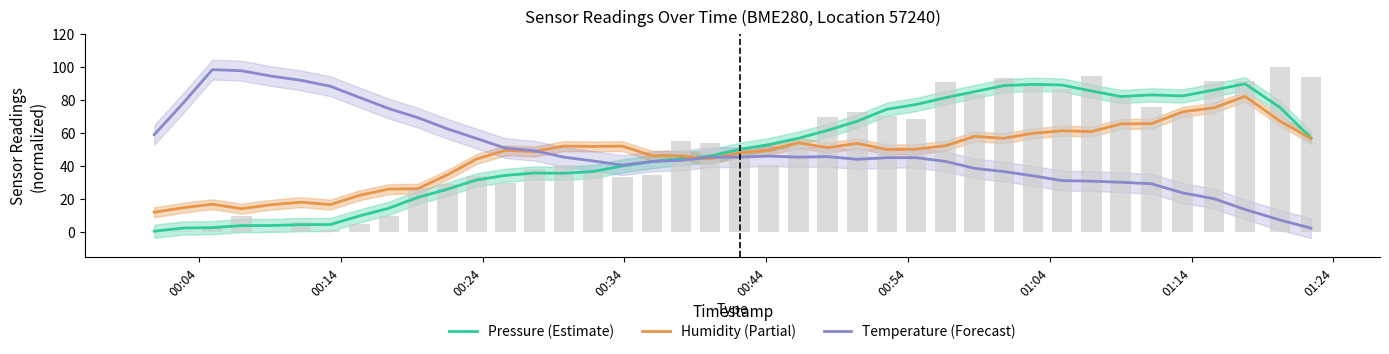

Which series has the largest total across all categories?

Temperature (Forecast)